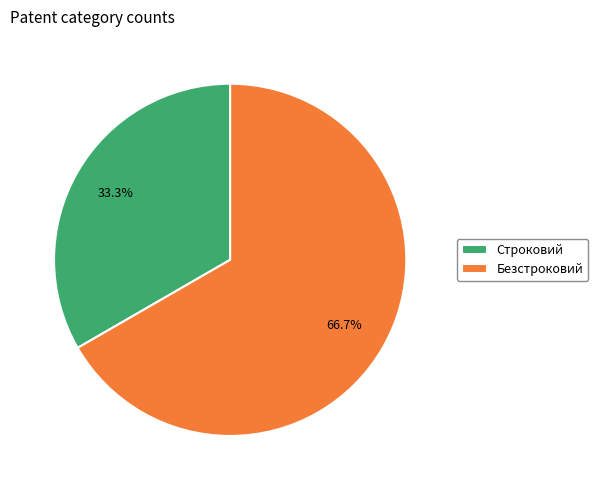

Which slice is the largest?

Безстроковий